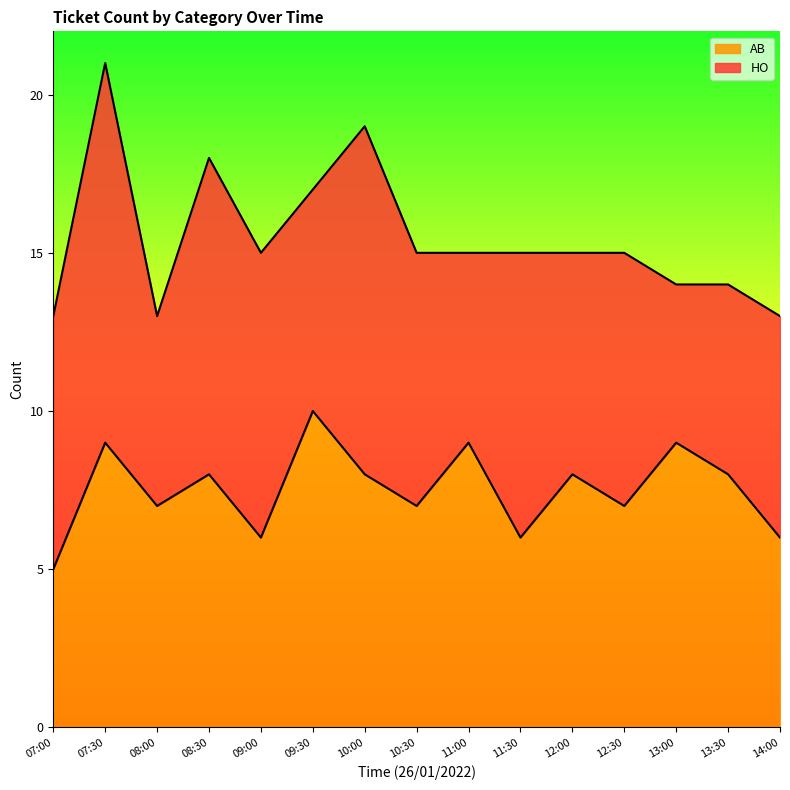

Where is the first local maximum?

07:30